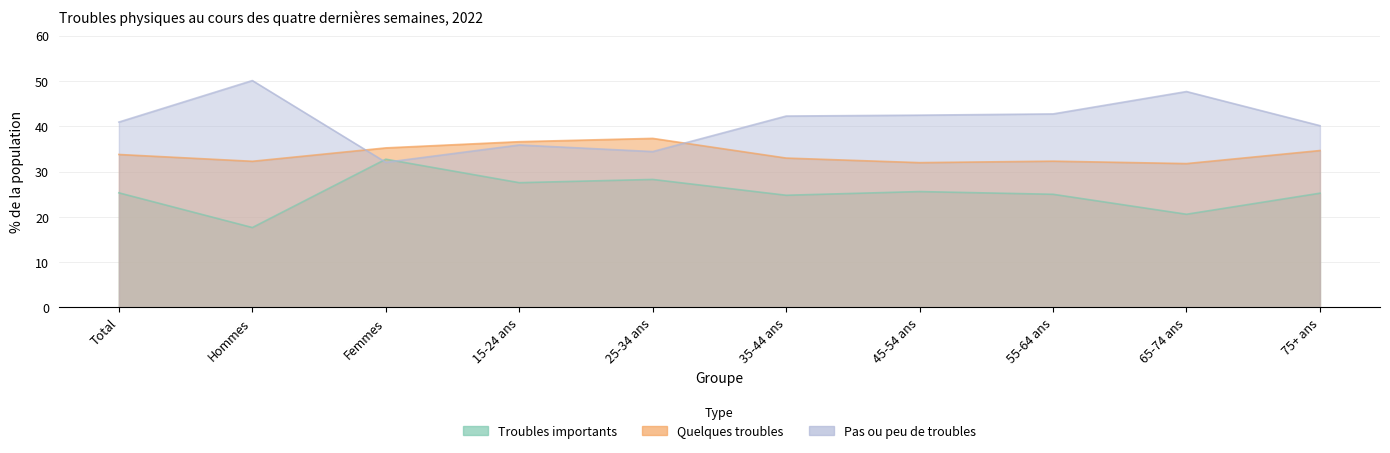

Where is the first local minimum for Troubles importants?

Hommes